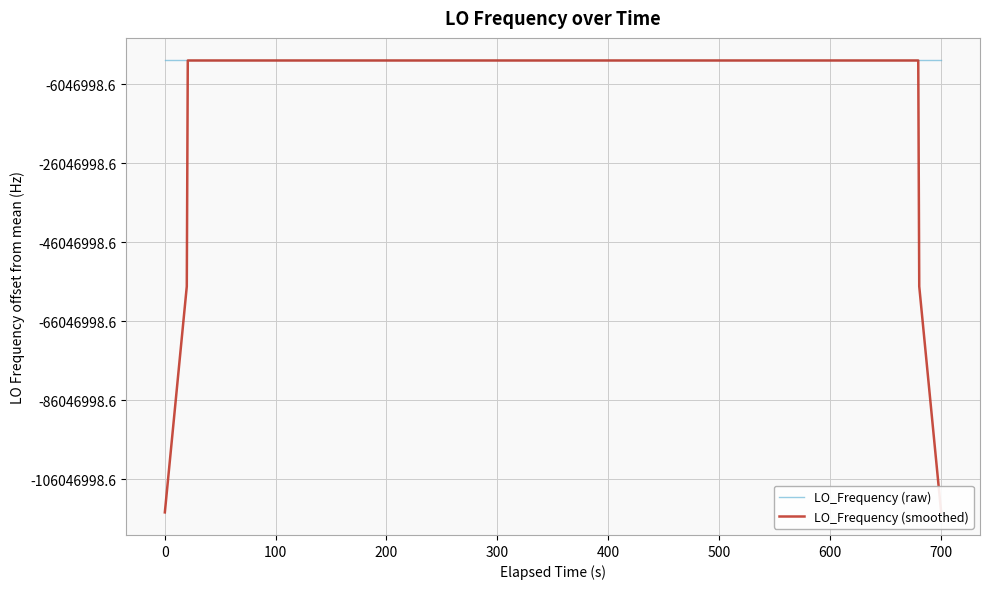

How many distinct data groups are displayed?

2